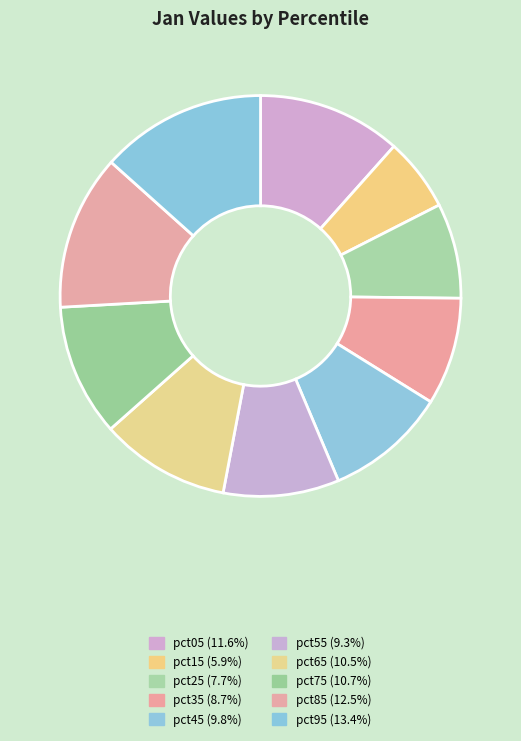

Is it true that pct25 is 1% of the pie?

False